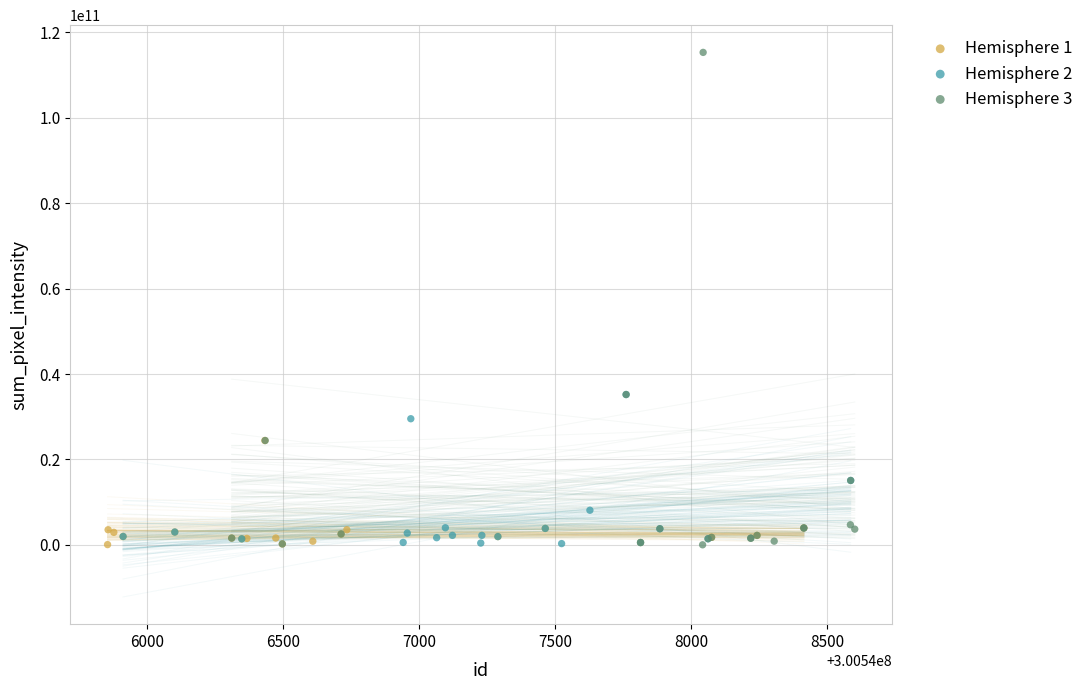

Which series has the largest Y range (max minus min)?

Hemisphere 3